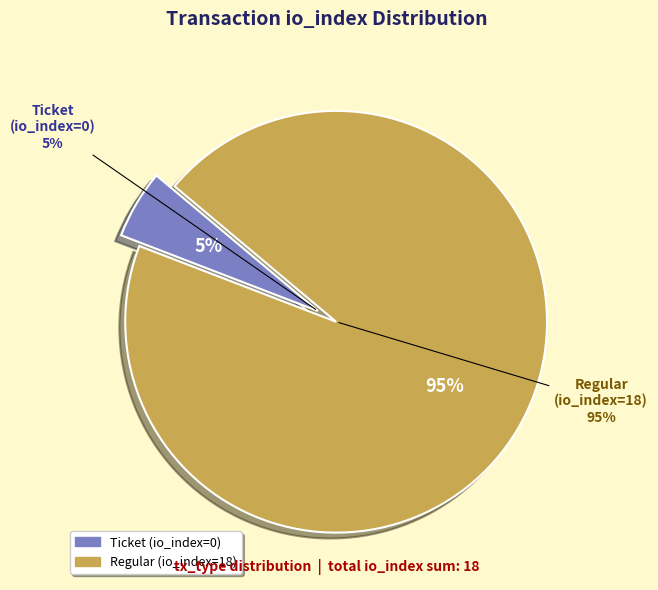

What is the majority slice?

Regular (io_index=18)